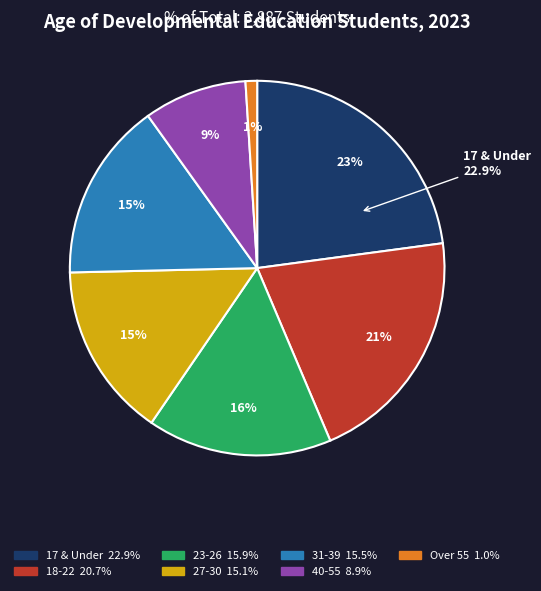

Is it true that 31-39 is 15% of the pie?

True